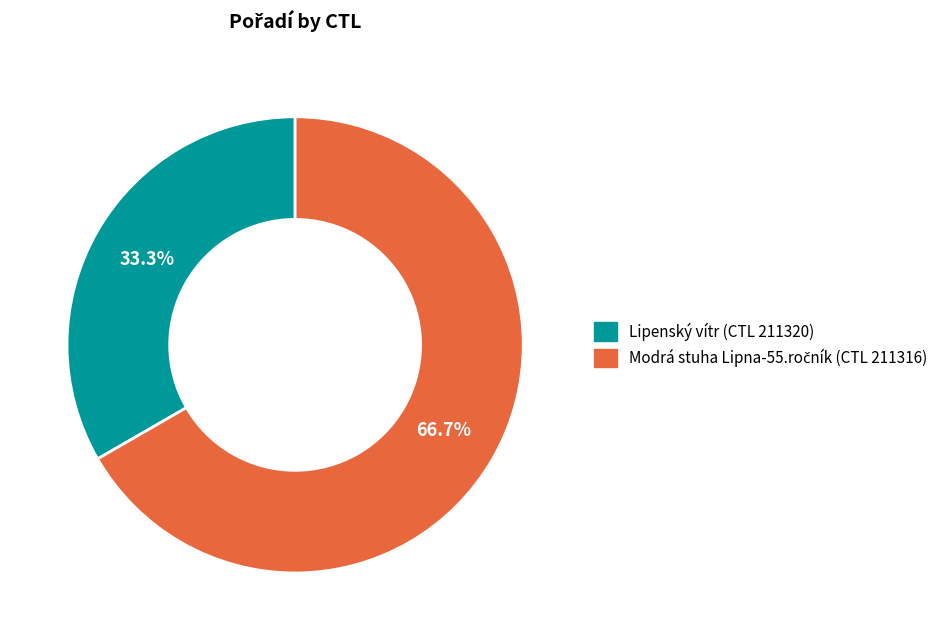

Is there a majority slice in this chart?

Yes